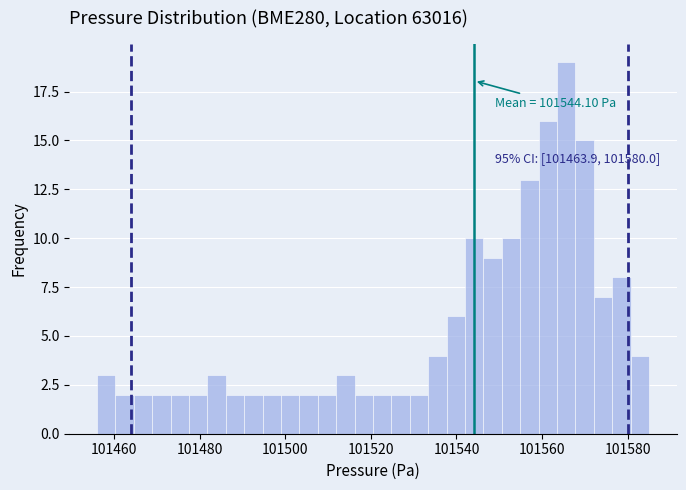

Around what value on the x-axis is the tallest bar? Give the approximate position of its centre, as read against the axis.

101566